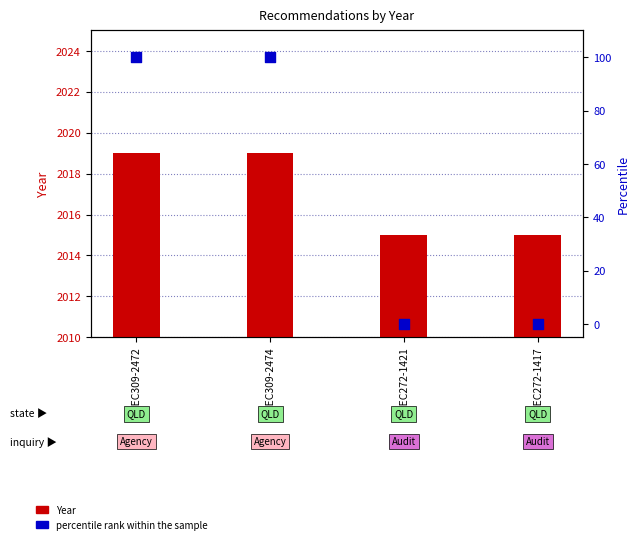

Which series contains the highest Y value?

Year